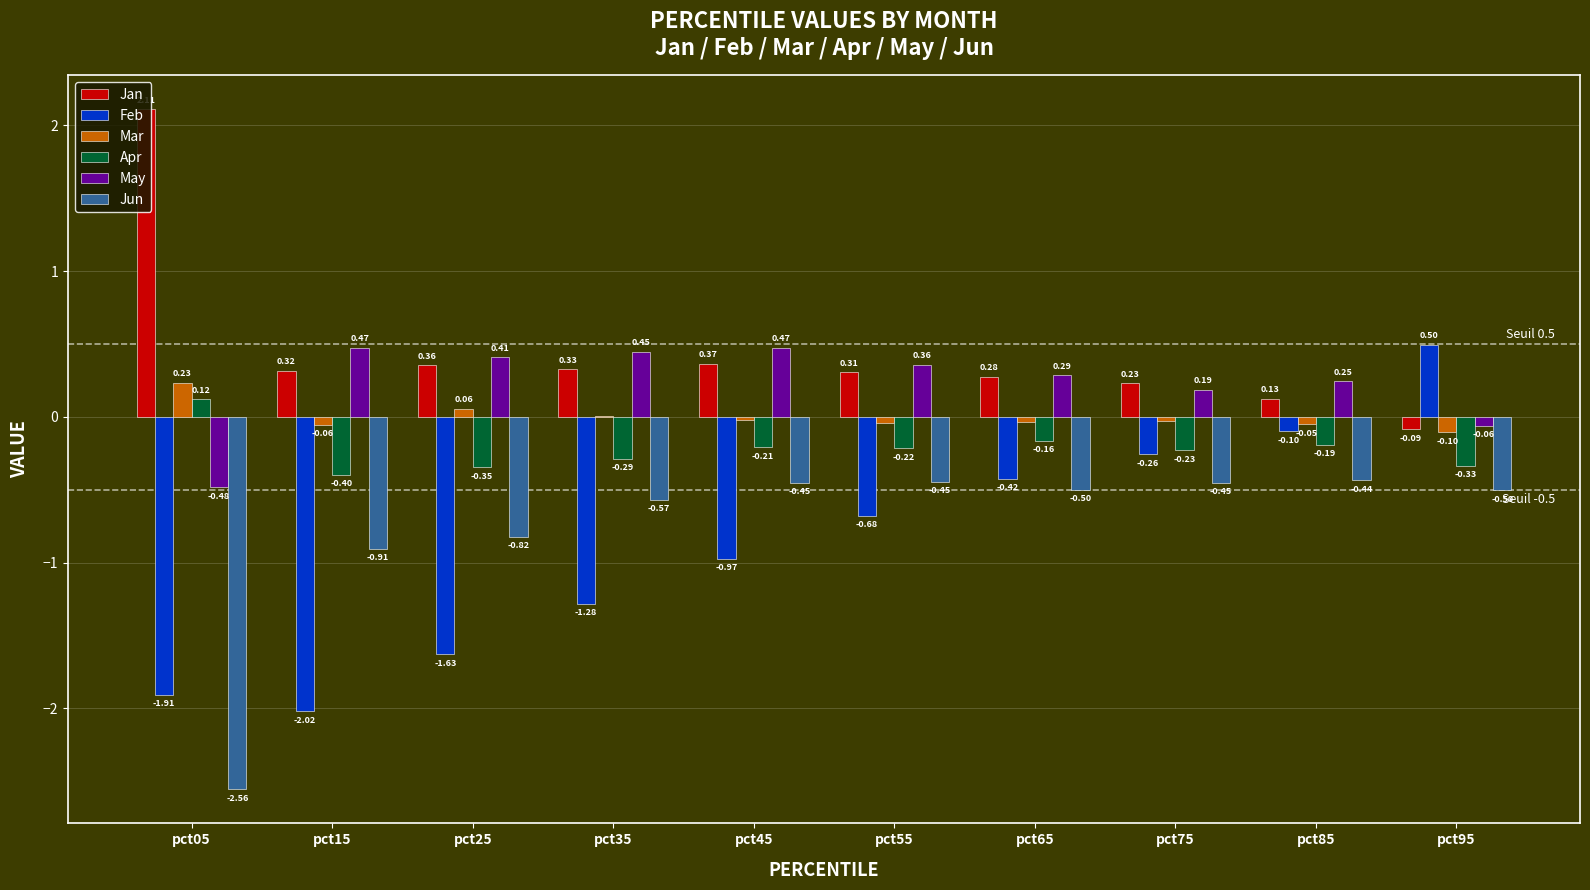

Is the value of Apr at pct05 greater than the value of Mar at pct85?

Yes